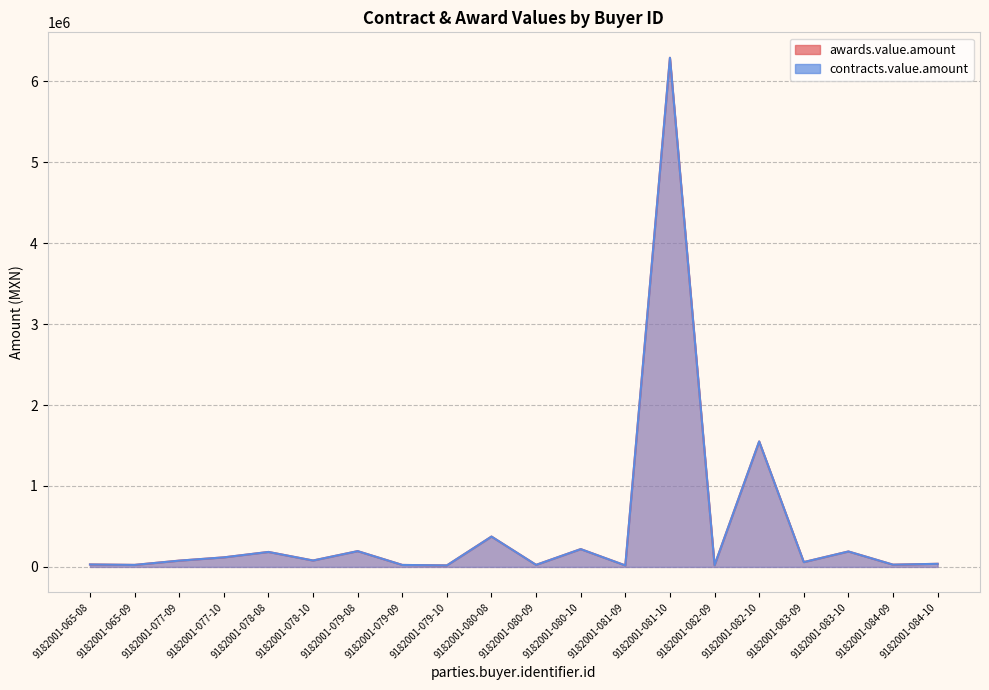

Which series has the largest total across all categories?

awards.value.amount